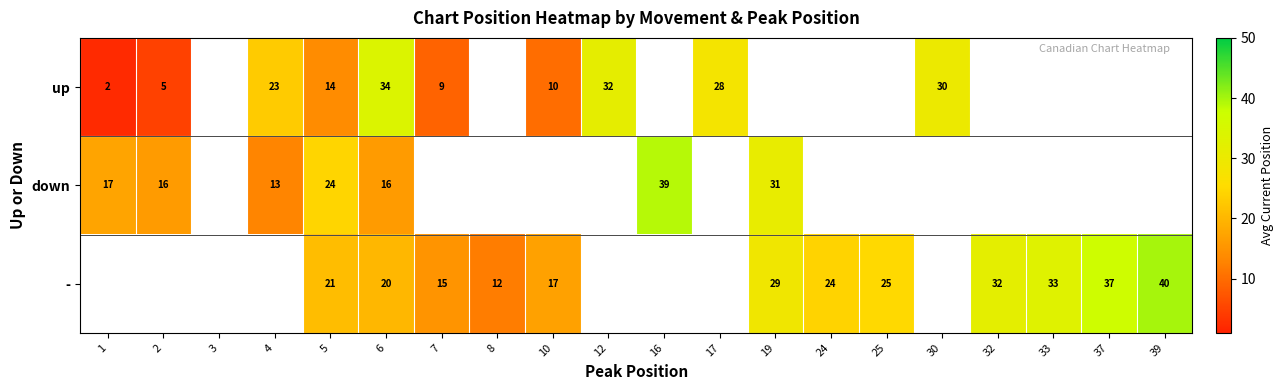

What is the difference between the highest and lowest values at 6?

18